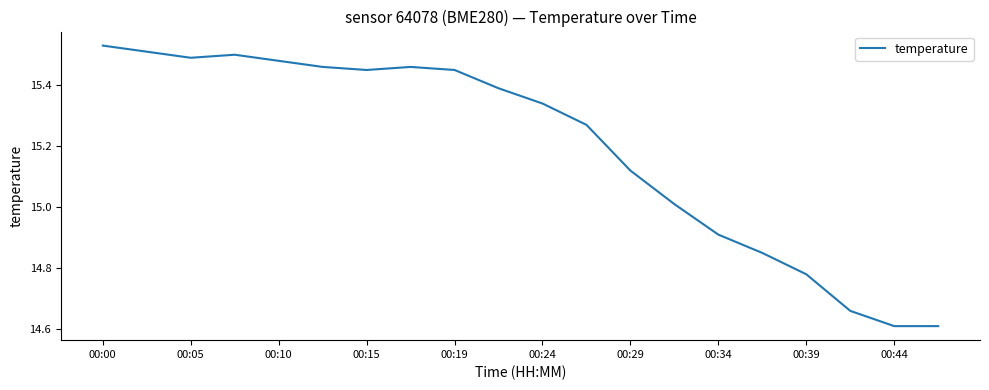

What is the minimum value shown in the chart?

14.6